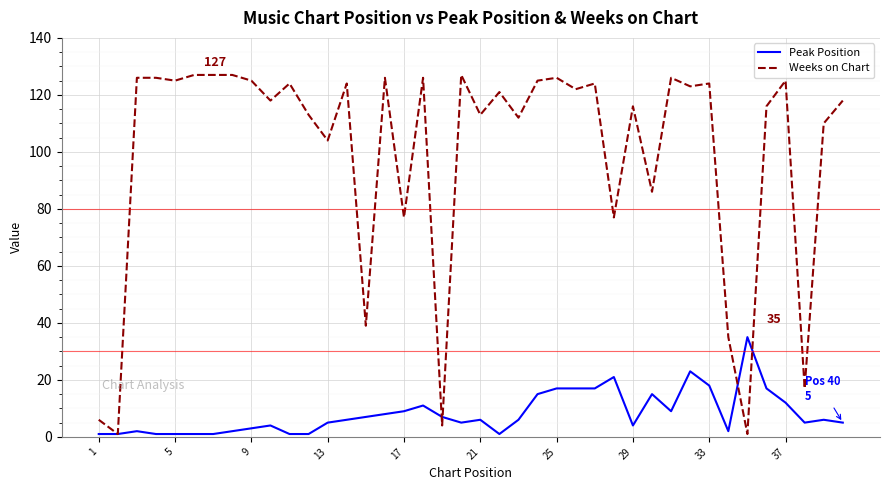

What is the maximum value for Weeks on Chart?

127